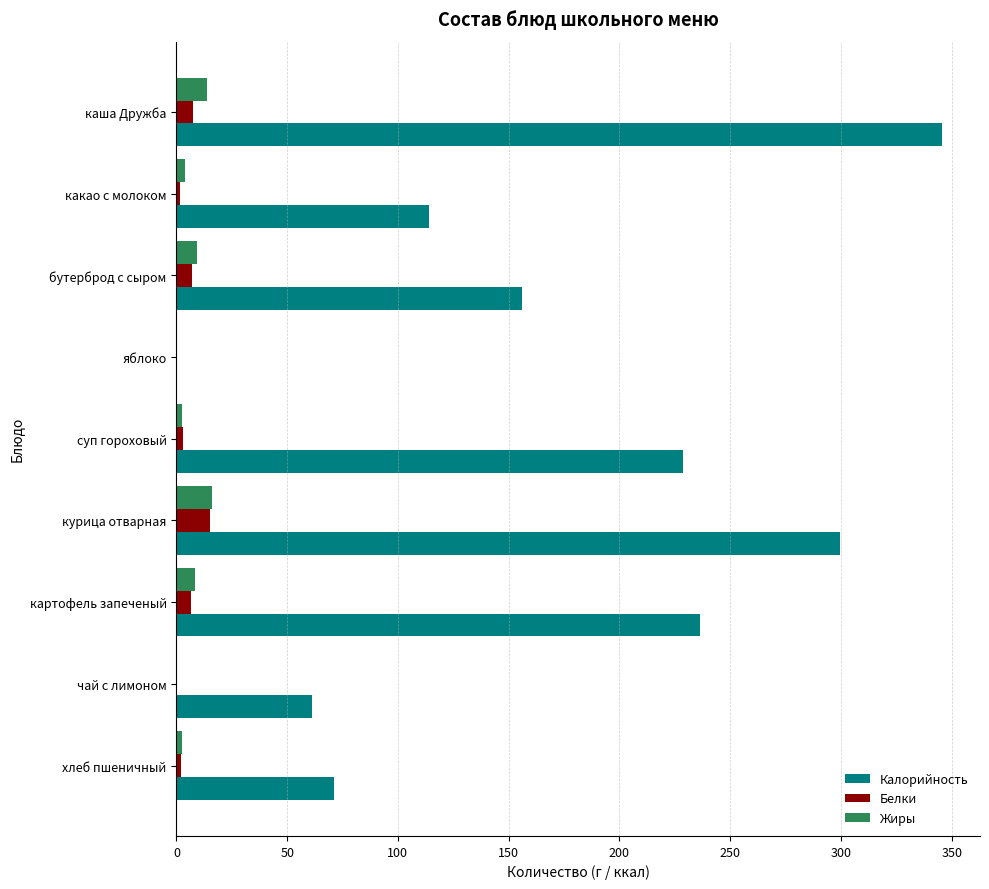

Which series has the largest total across all categories?

Калорийность